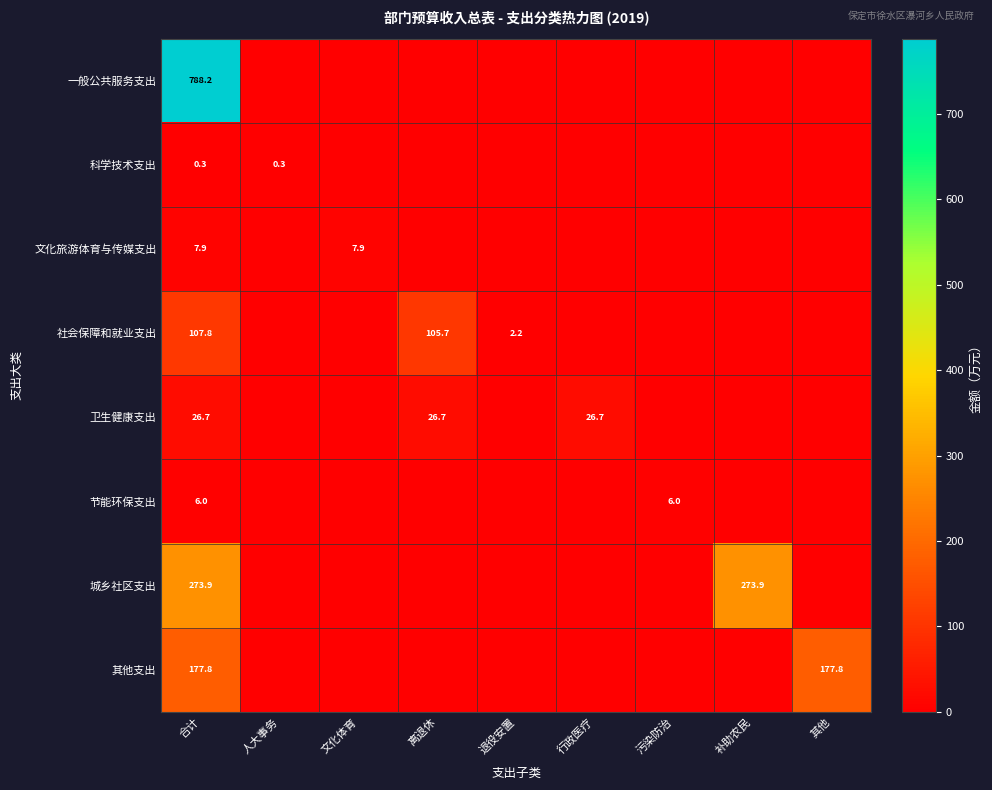

True or false: 社会保障和就业支出 has a value of 0.6 at 退役安置.

False